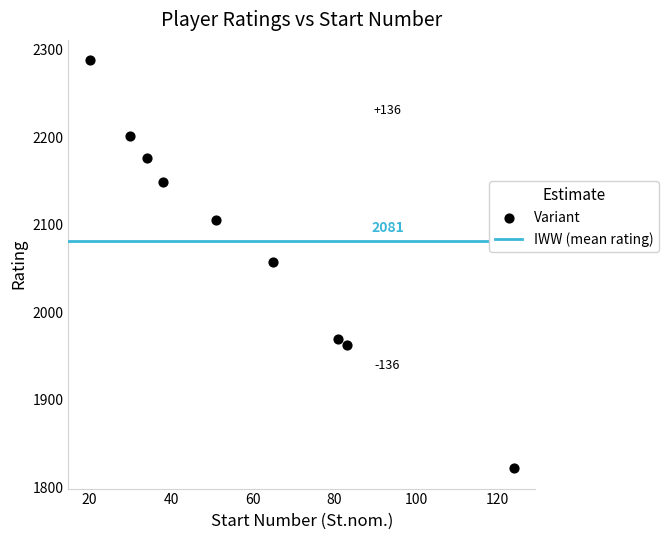

What is the average Y value?

2081